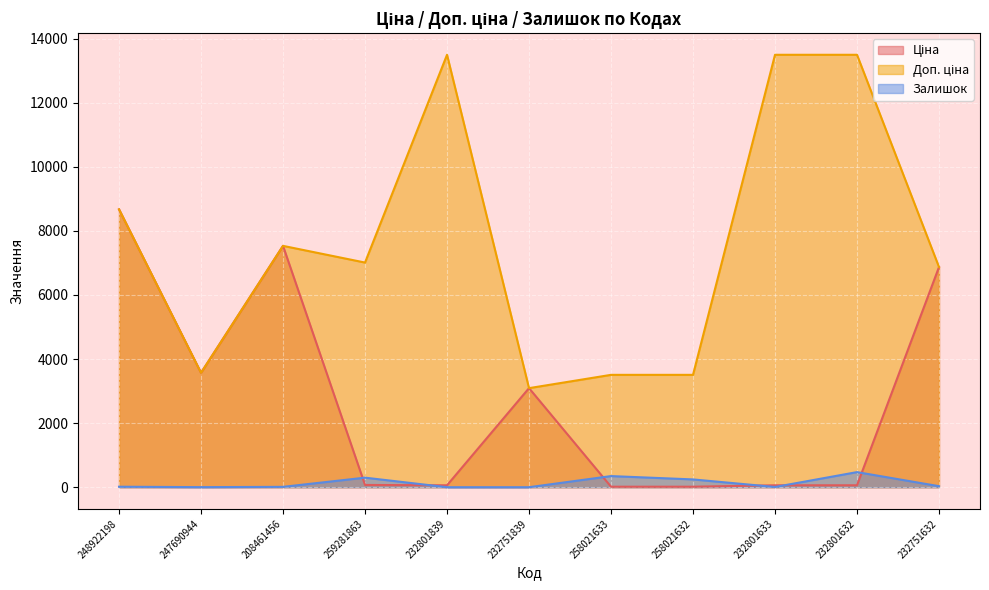

Is it true that Залишок equals 509.1 at 259281863?

False